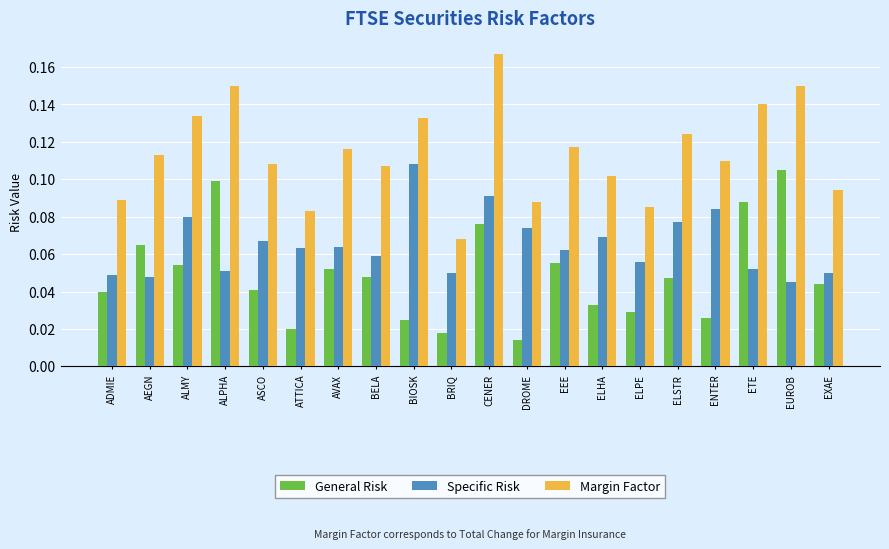

At how many categories does at least one series exceed 0?

20